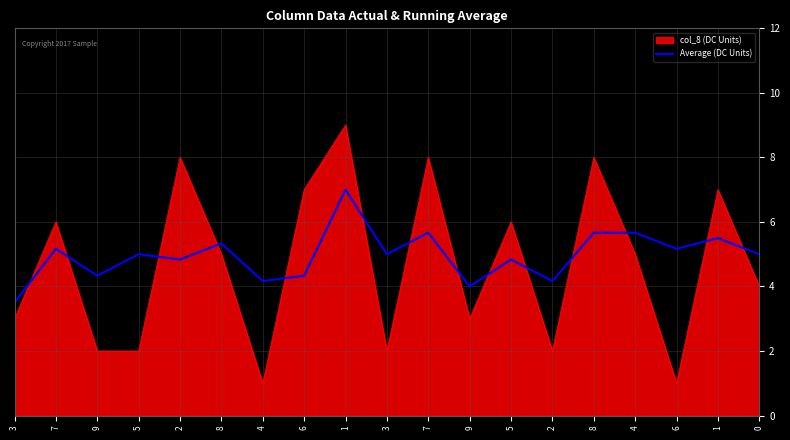

How many lines are shown in the chart?

2